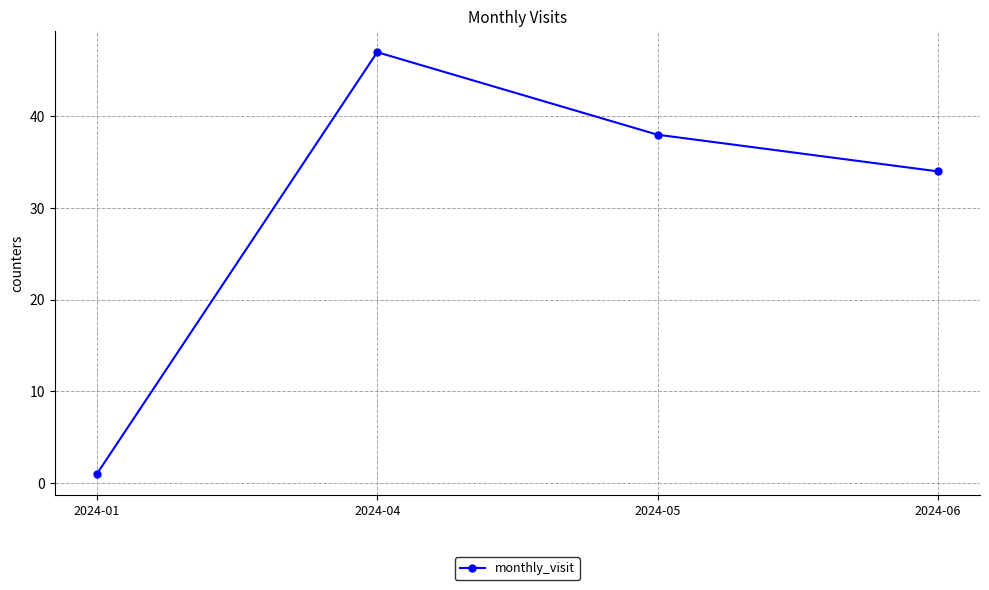

Count the number of categories in the chart.

4